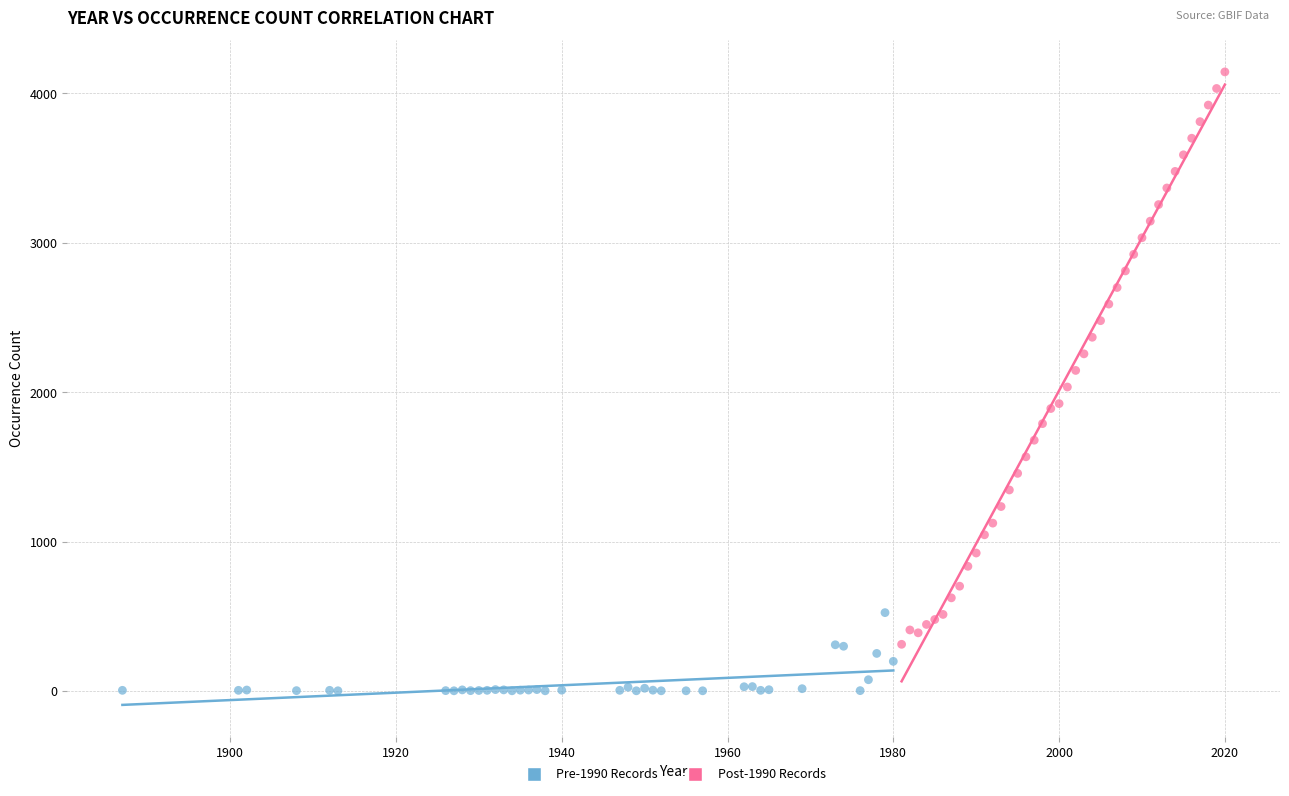

Which series has the largest Y range (max minus min)?

Post-1990 Records